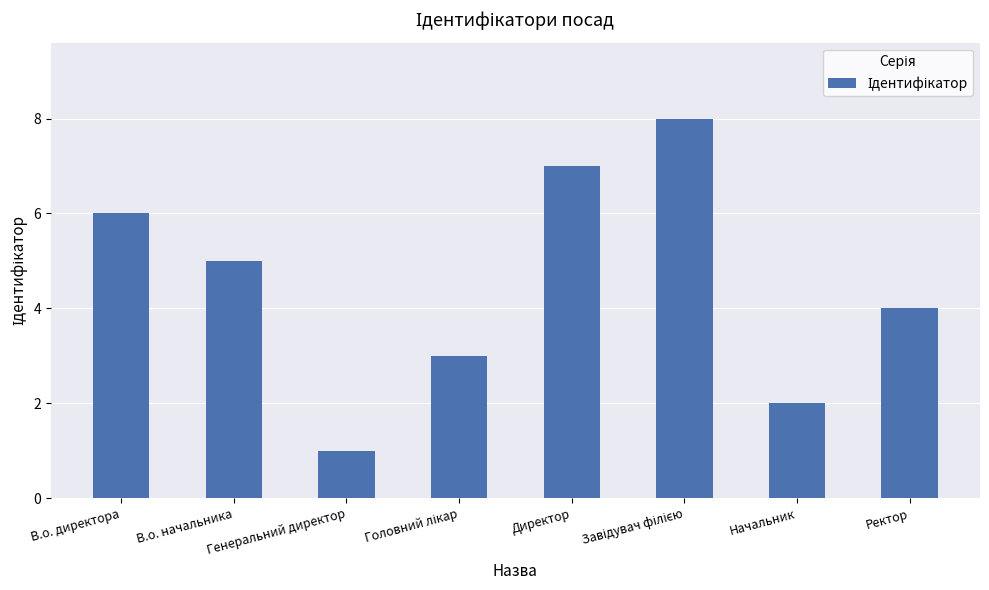

What is the greatest value displayed?

8